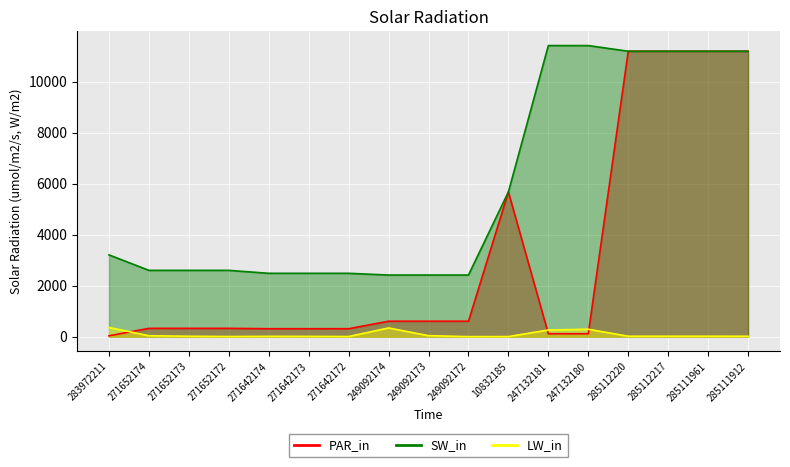

What is the sum of all PAR_in values?

54403.1